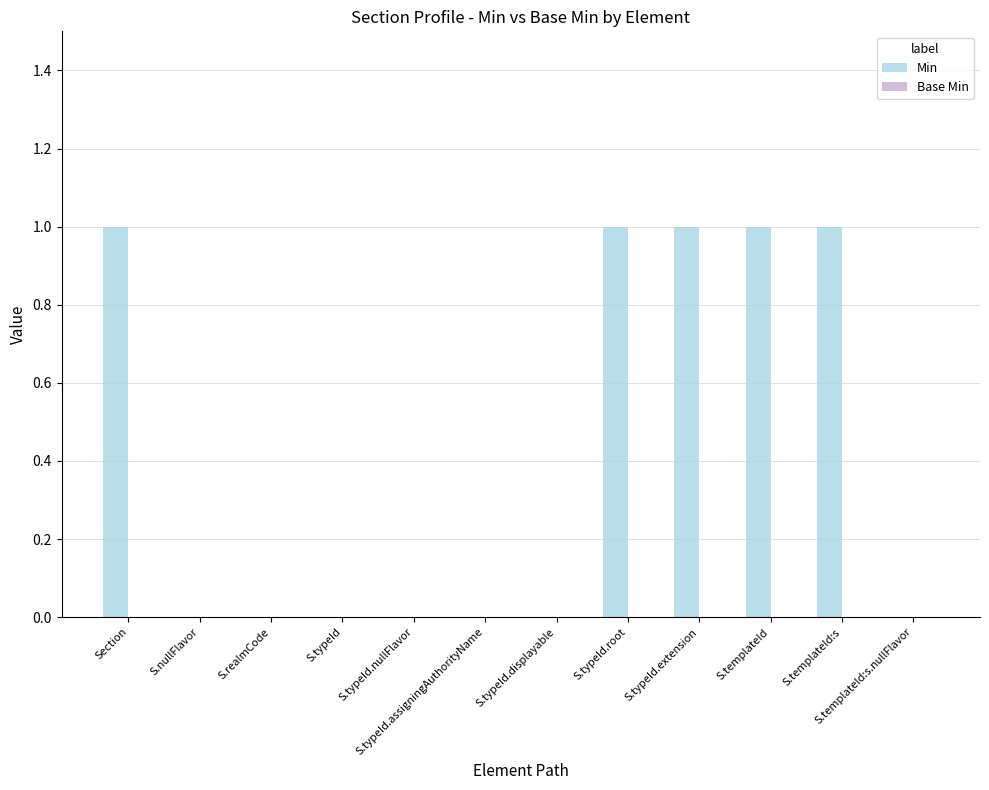

Is it true that the value at S.typeId.root is 0?

False